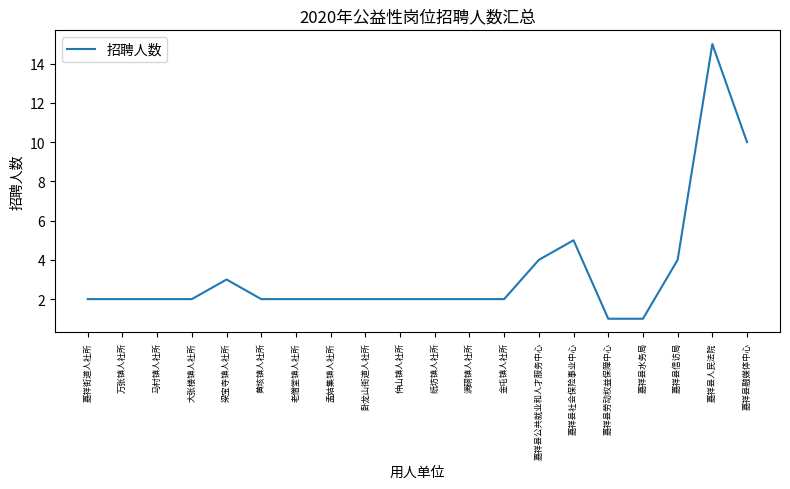

Reading left to right, transcribe all the data shown in this chart.

2	2	2	2	3	2	2	2	2	2	2	2	2	4	5	1	1	4	15	10